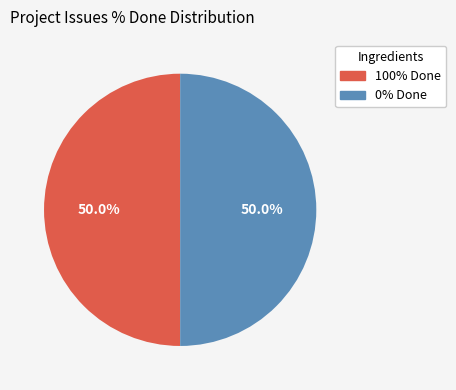

How many slices are in this pie chart?

2